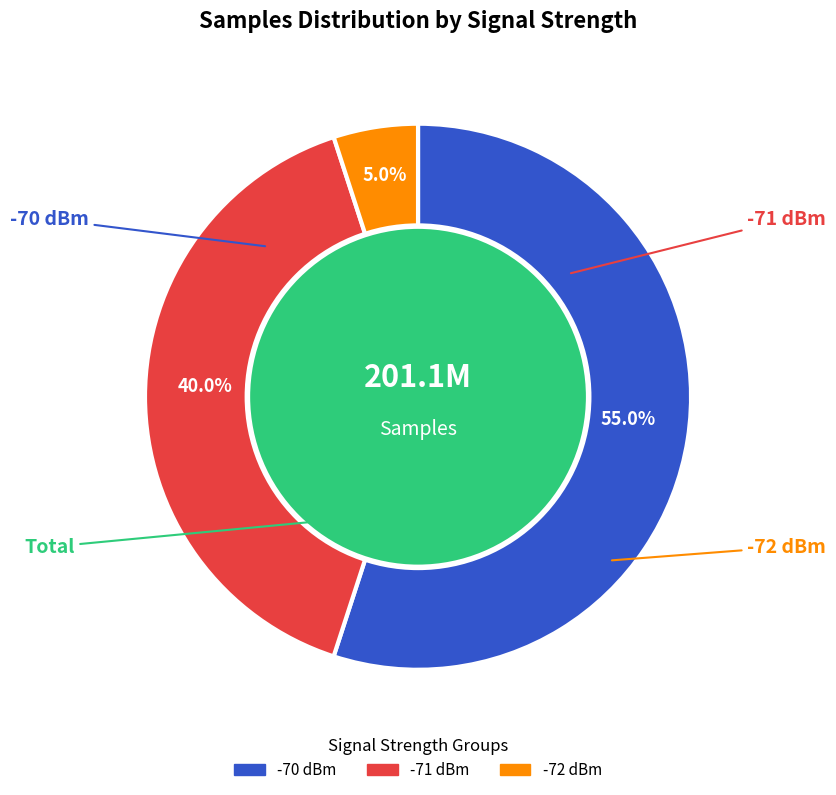

Is there a majority slice in this chart?

Yes